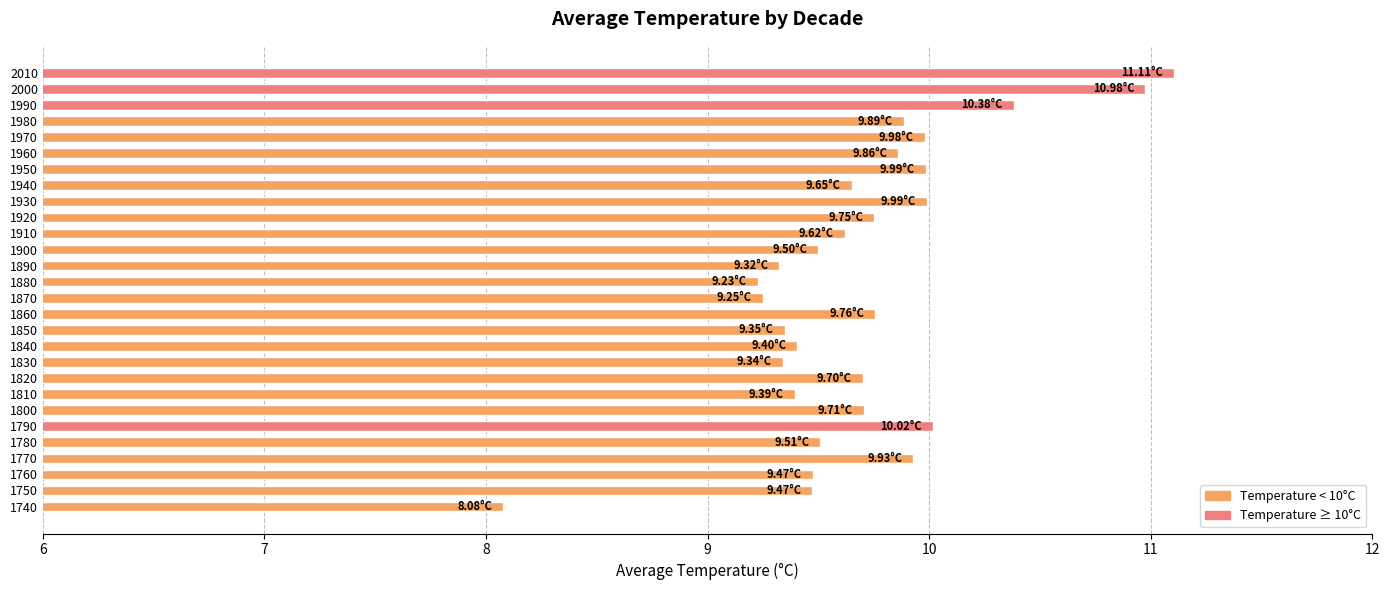

Approximately how many times larger is the value at 1860 compared to 1760?

1.0